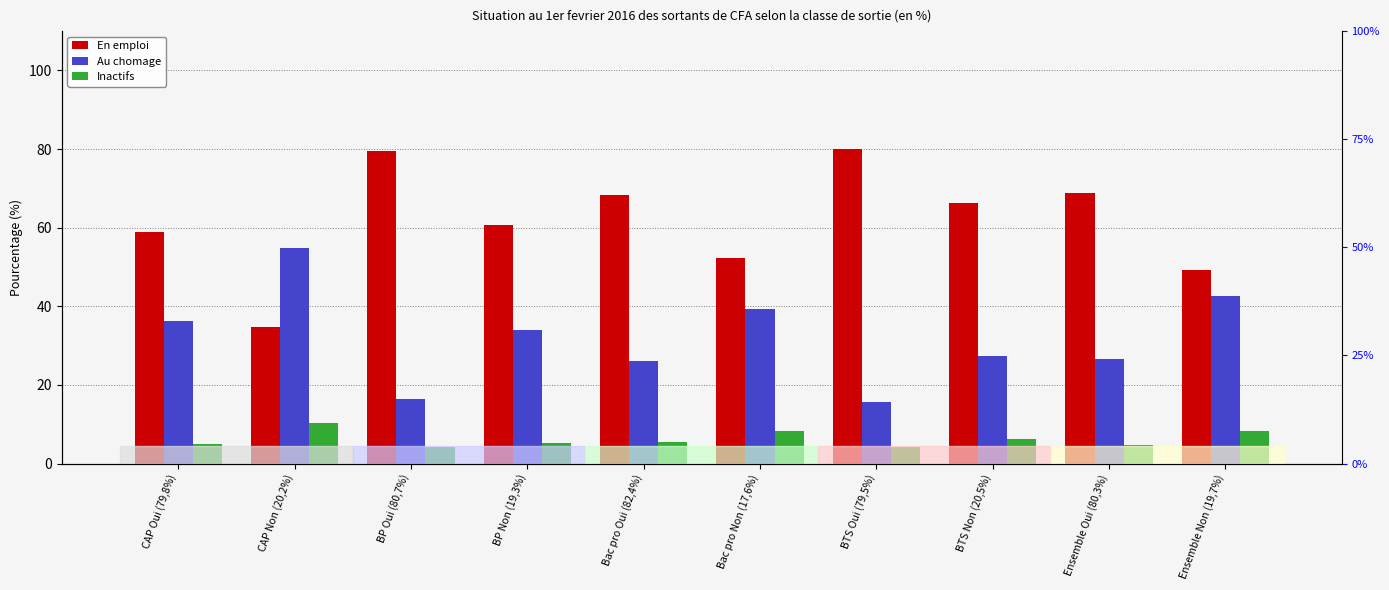

Rank the categories by Inactifs value from lowest to highest.

BP Oui (80,7%), BTS Oui (79,5%), Ensemble Oui (80,3%), CAP Oui (79,8%), BP Non (19,3%), Bac pro Oui (82,4%), BTS Non (20,5%), Ensemble Non (19,7%), Bac pro Non (17,6%), CAP Non (20,2%)